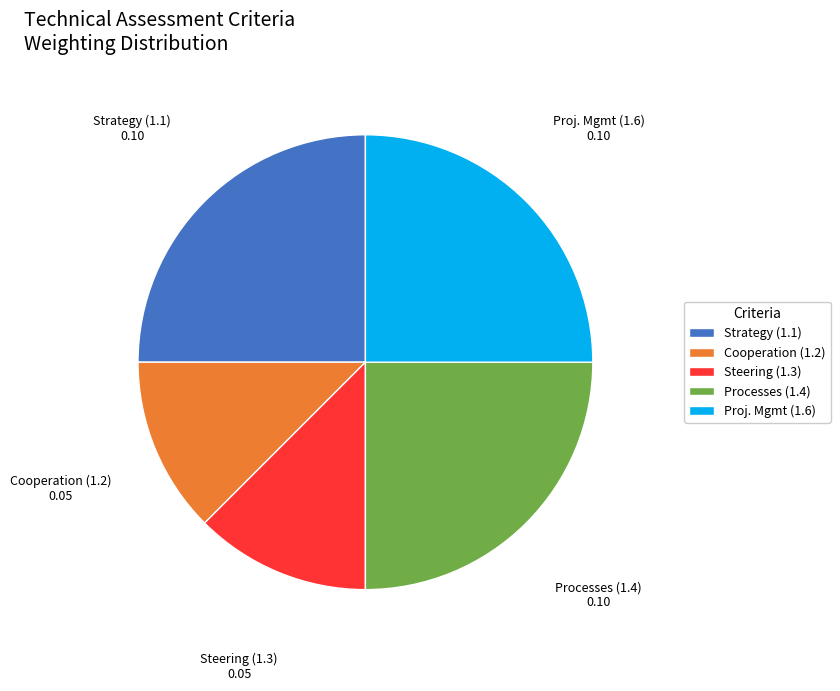

Does Proj. Mgmt (1.6) represent more than half of the total?

No